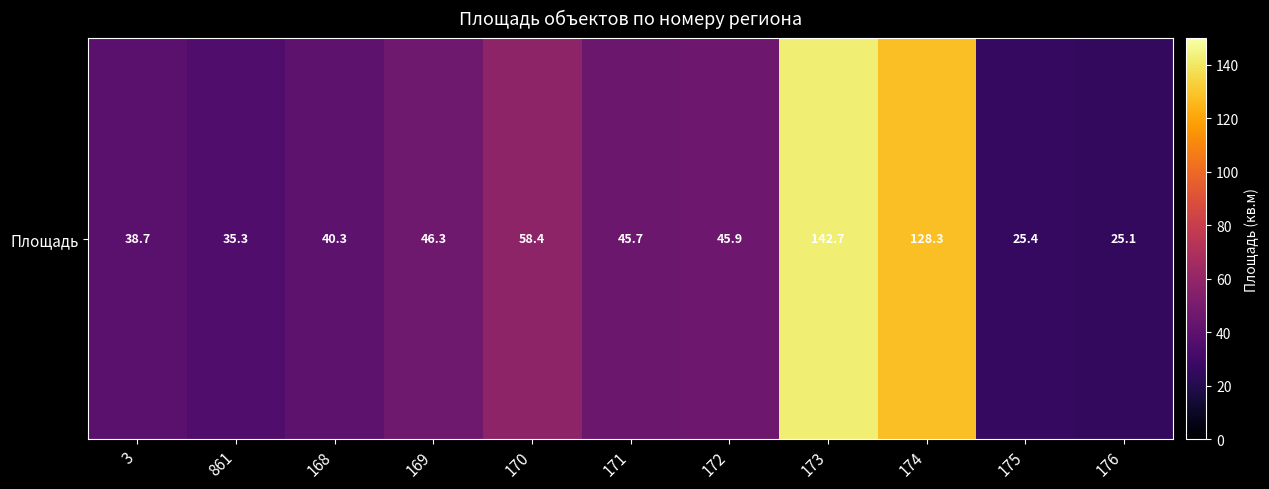

At which category does the chart reach its minimum across all series?

176